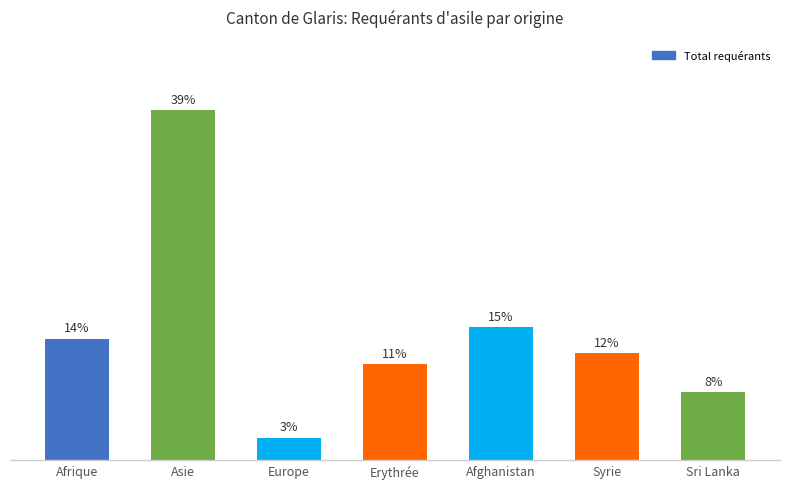

Rank the categories by value from lowest to highest.

Europe, Sri Lanka, Erythrée, Syrie, Afrique, Afghanistan, Asie